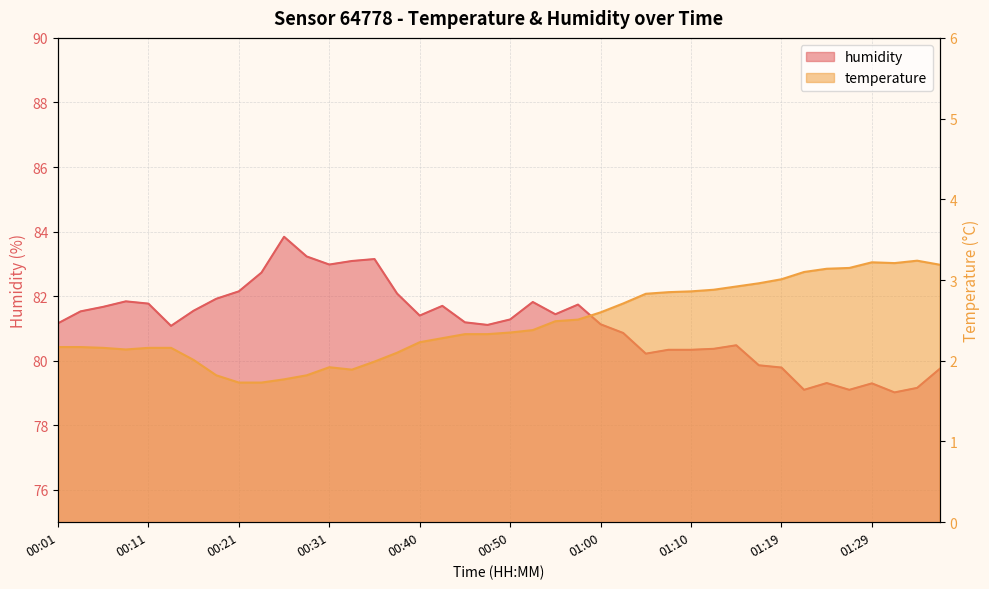

What is the value of the humidity point at the 13th from the left?

83.0